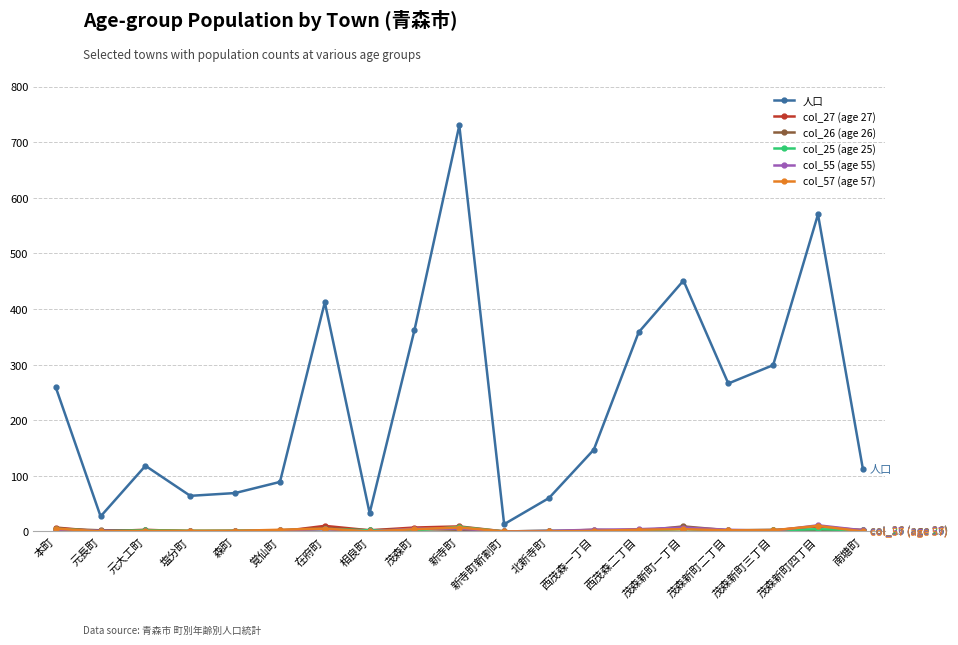

True or false: col_26 (age 26) has more than 0 points higher than both neighbors.

True